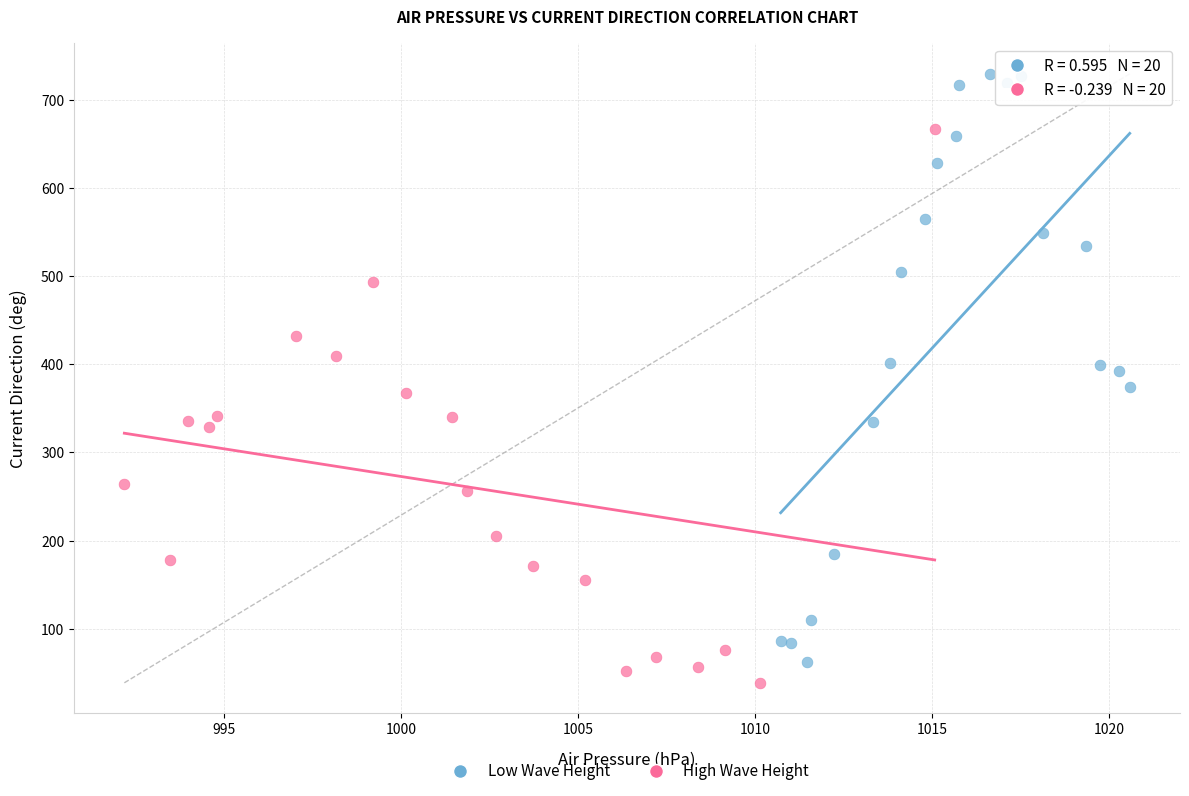

What are all the series names shown in the legend?

Low Wave Height, High Wave Height